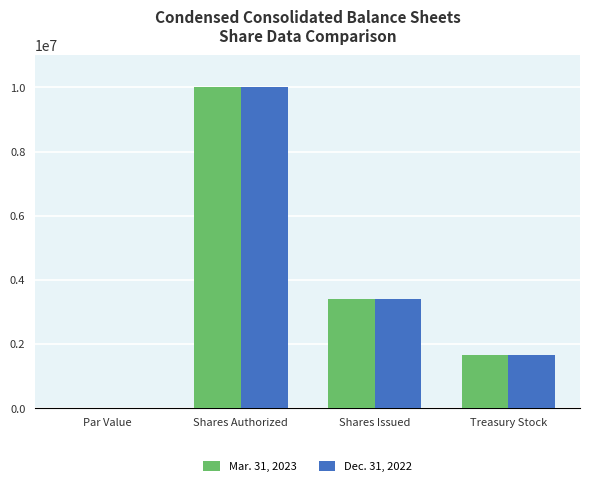

Between Par Value and Treasury Stock, which series saw the biggest shift?

Mar. 31, 2023